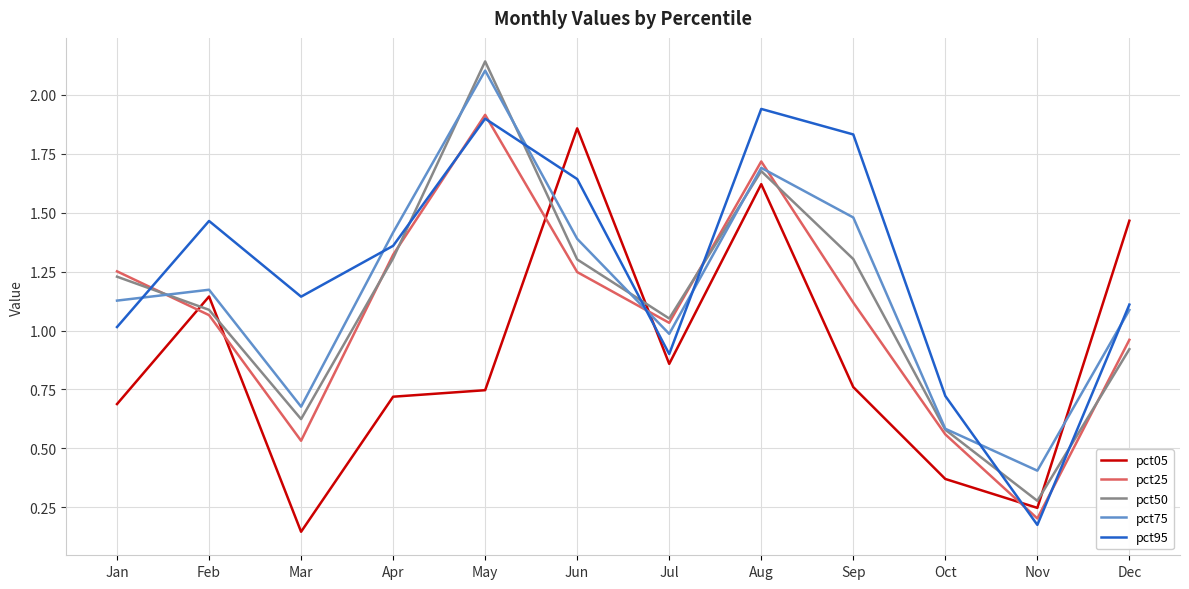

Which series has the widest spread of values?

pct50